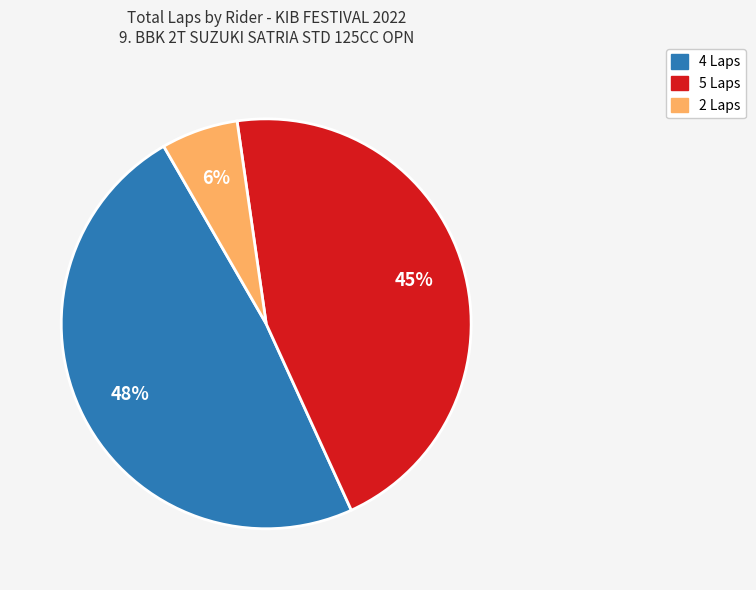

How many slices are in this pie chart?

3